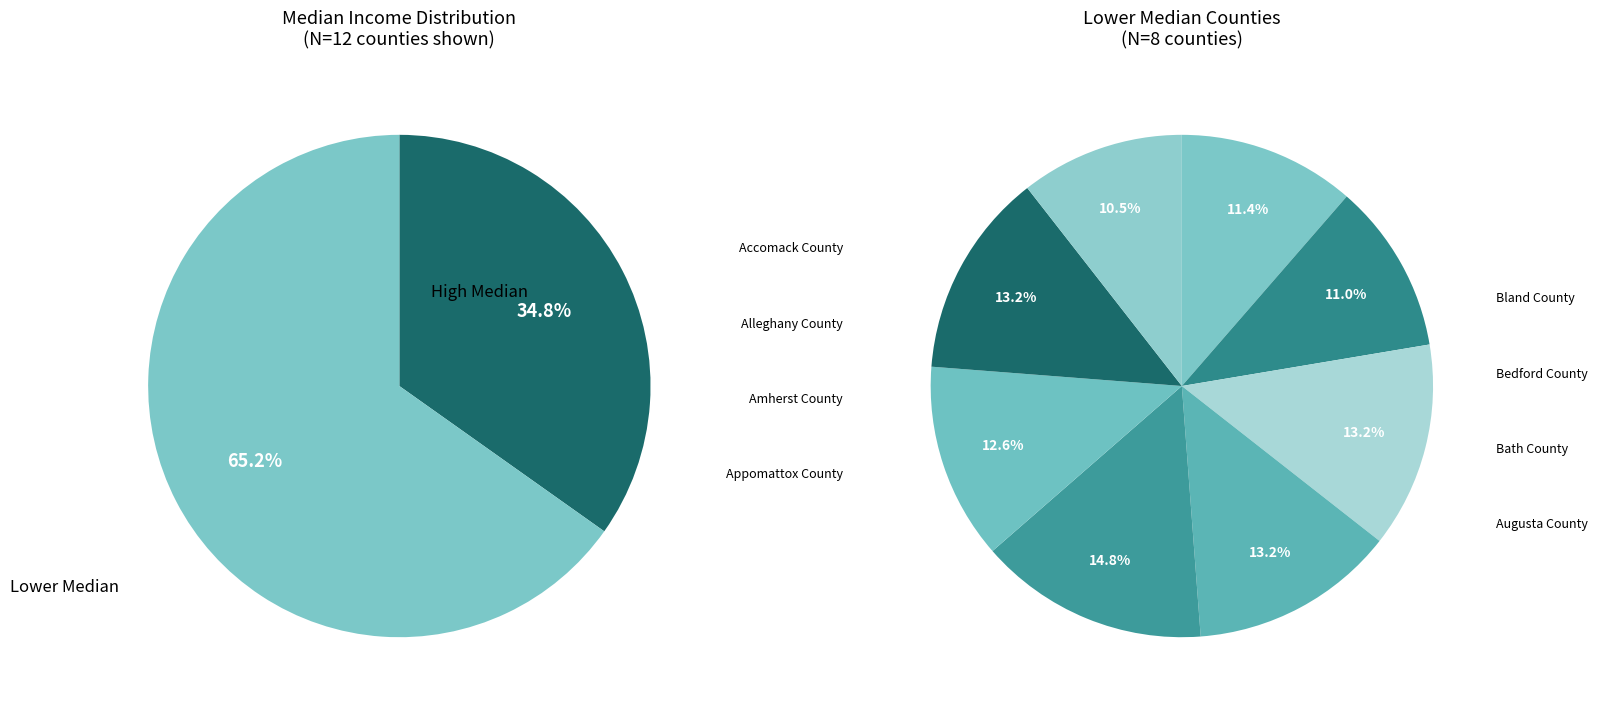

Is it true that Appomattox County is 8% of the pie?

True